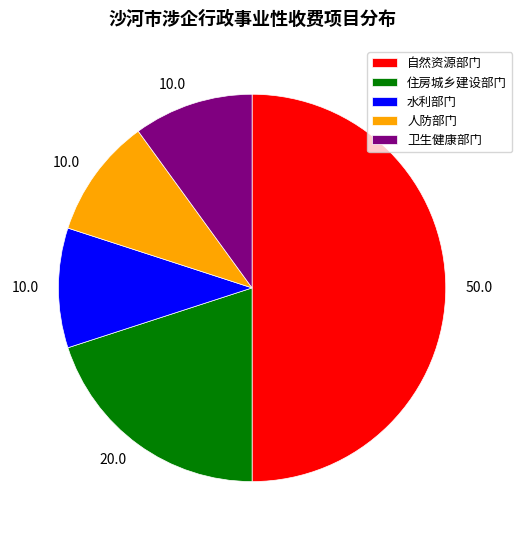

The 自然资源部门 slice represents 57% of the pie. True or false?

False